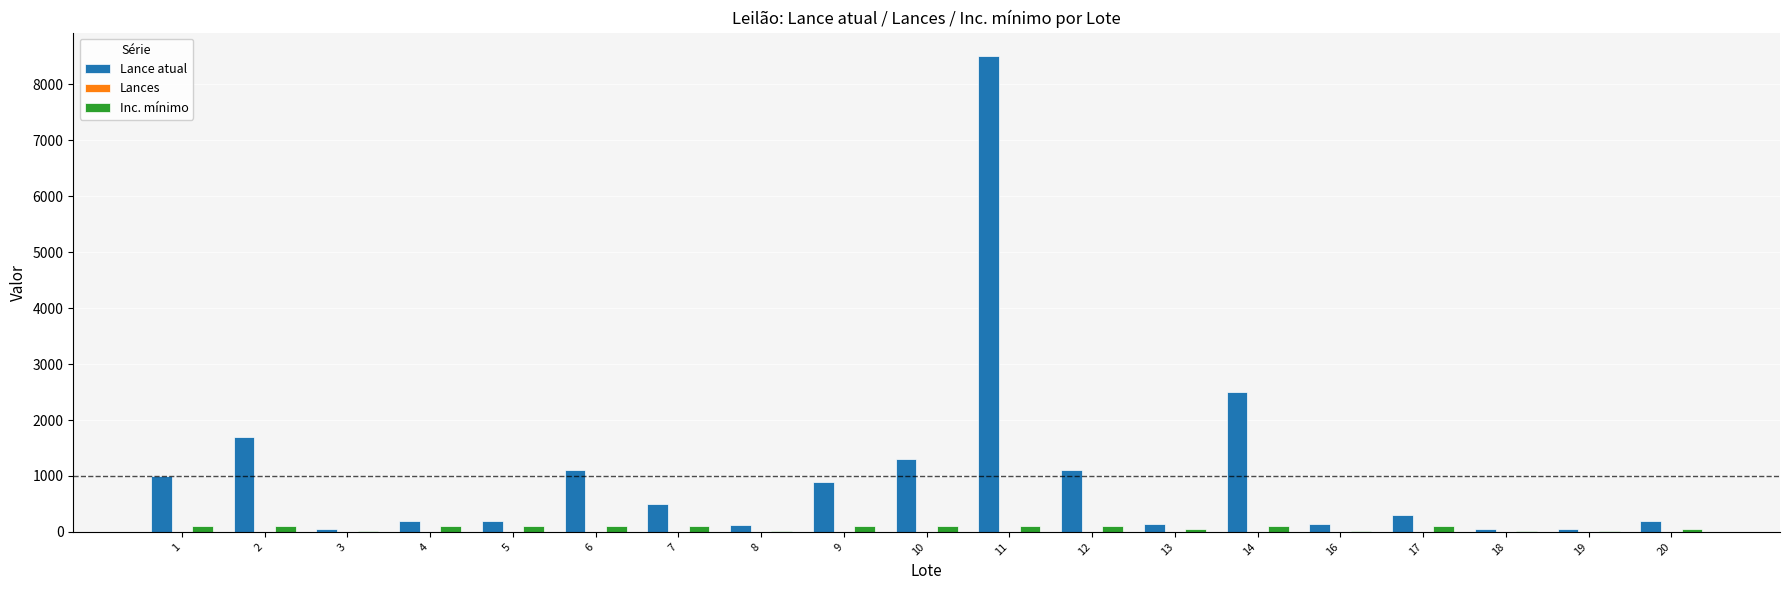

The Lance atual series shows 517 at 9. True or false?

False